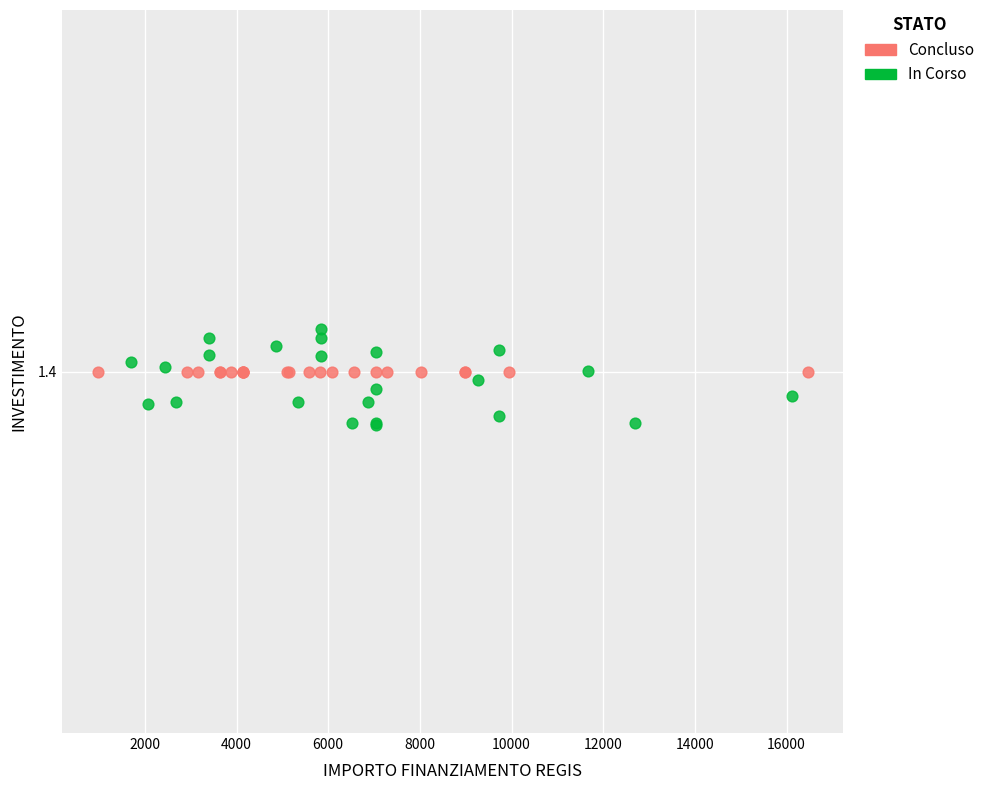

What are all the series names shown in the legend?

Concluso, In Corso